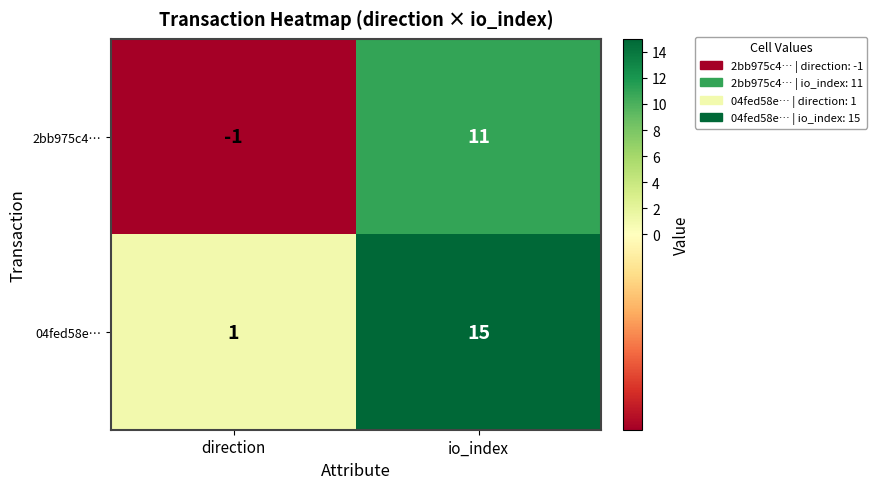

The 2bb975c4… series shows 16 at io_index. True or false?

False